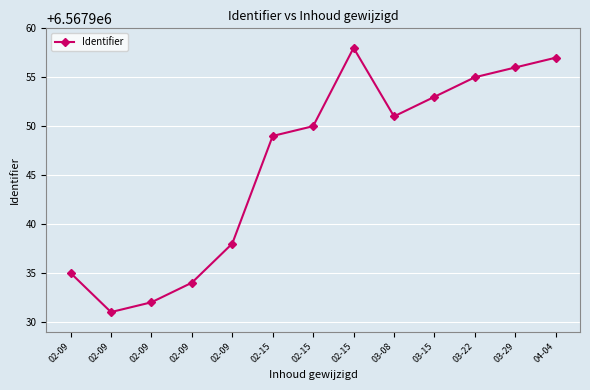

Reading right to left, transcribe all the data shown in this chart.

04-04=6567957	03-29=6567956	03-22=6567955	03-15=6567953	03-08=6567951	02-15=6567958	02-15=6567950	02-15=6567949	02-09=6567938	02-09=6567934	02-09=6567932	02-09=6567931	02-09=6567935